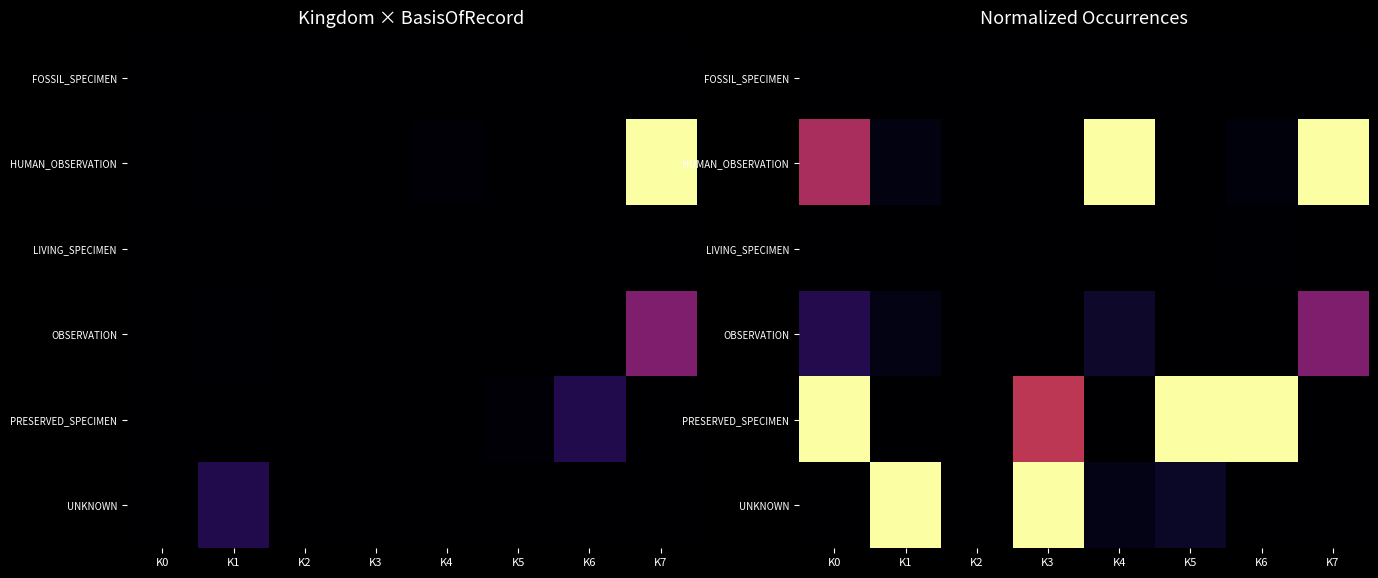

Between K2 and K6, which is larger?

K2